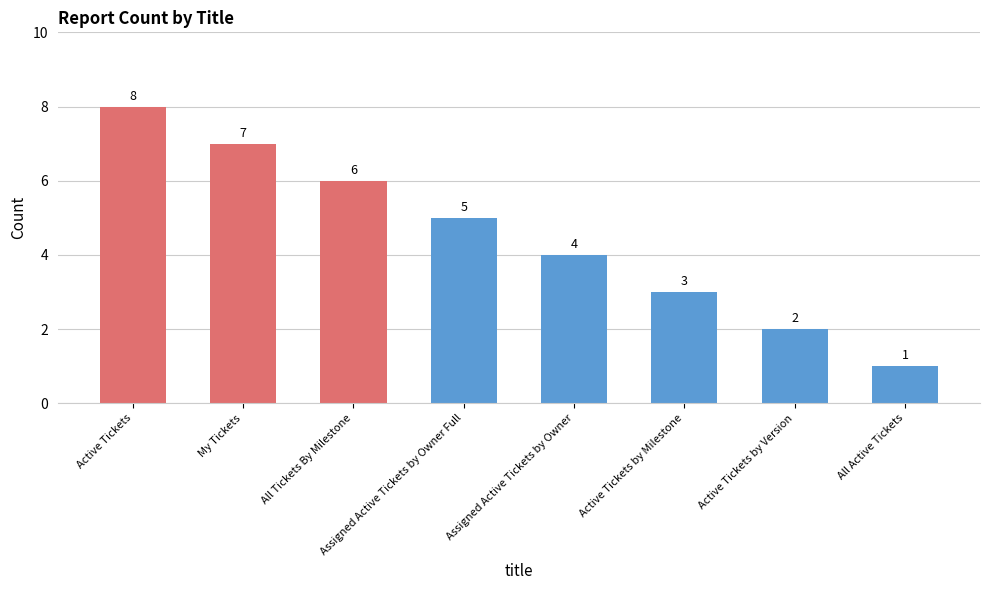

What is the label of the 8th bar from the left?

All Active Tickets